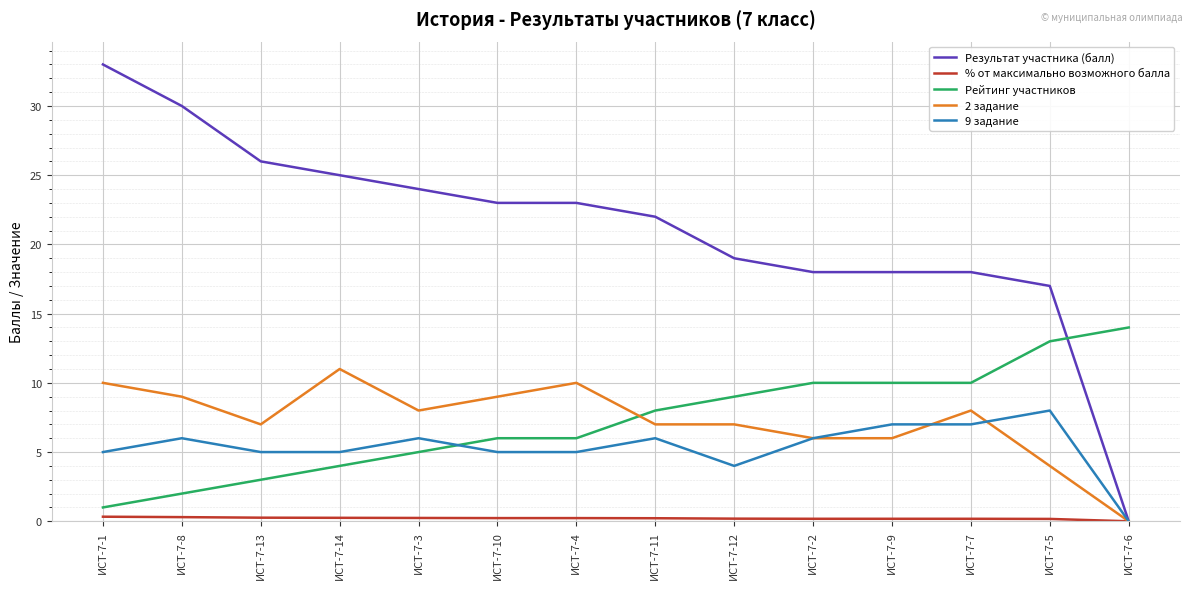

Is it true that Рейтинг участников equals 3.7 at ИСТ-7-5?

False